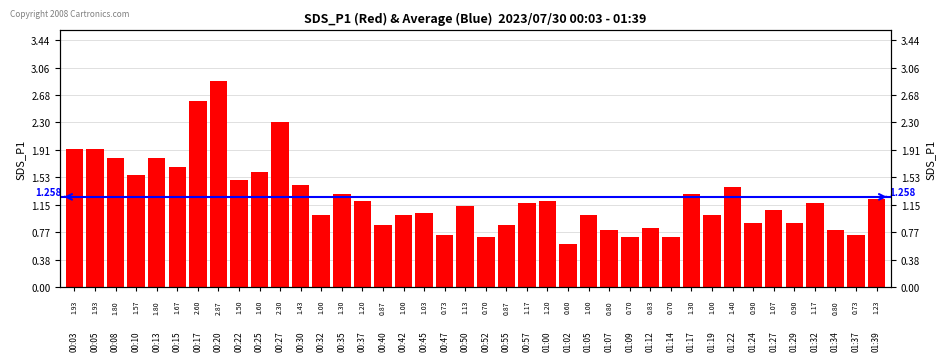

What is the label of the 36th bar from the left?

01:29